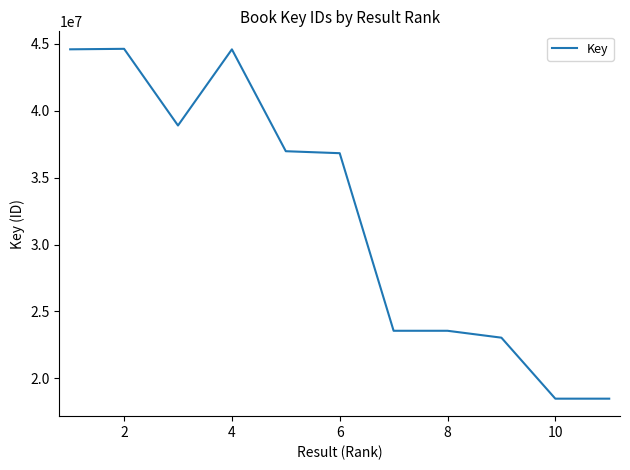

What is the minimum value shown in the chart?

18487107